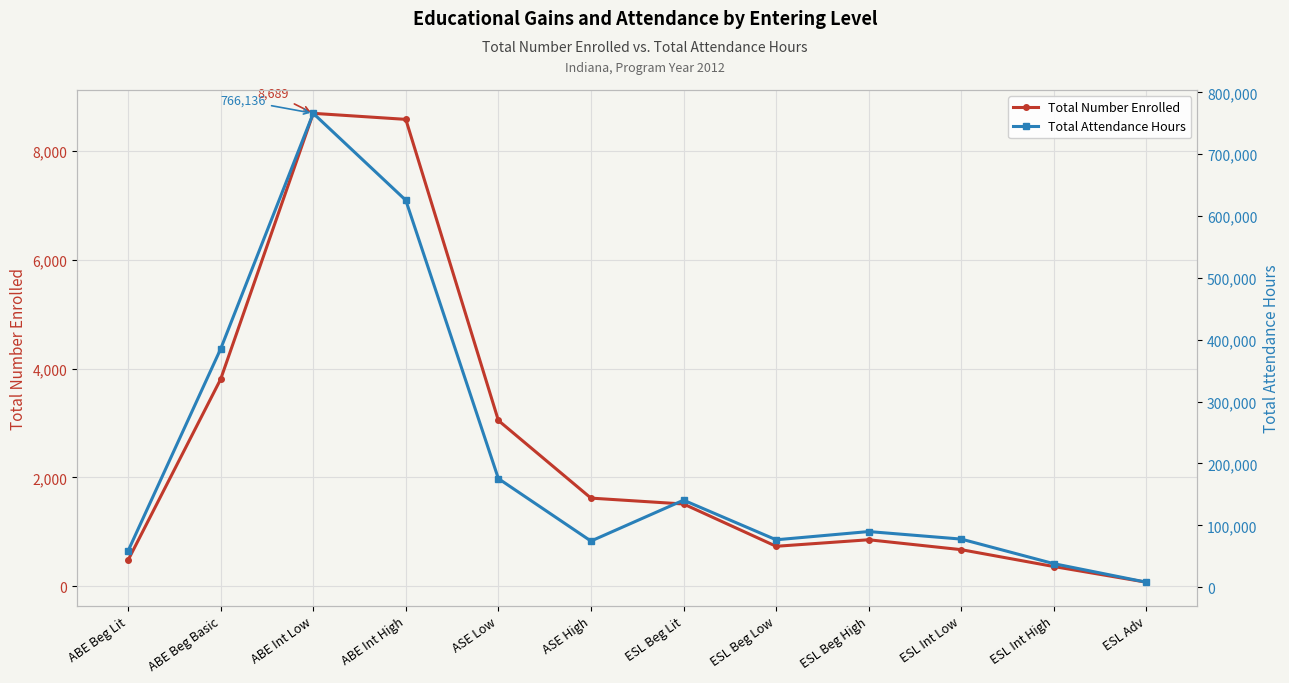

What is the total value across all series at ESL Adv?

8037